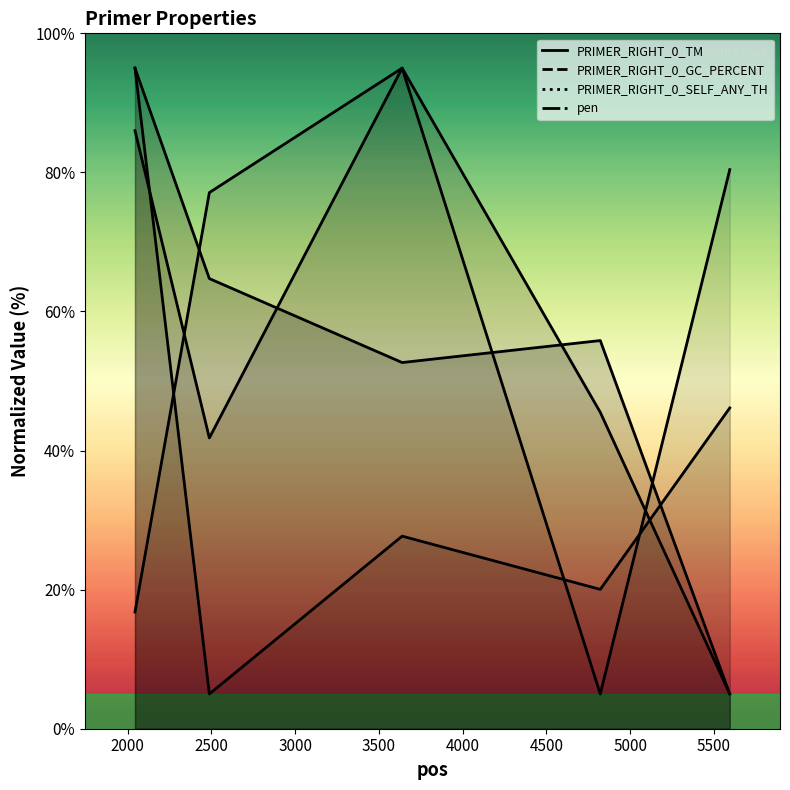

Between 5595 and 3639, which is larger?

3639